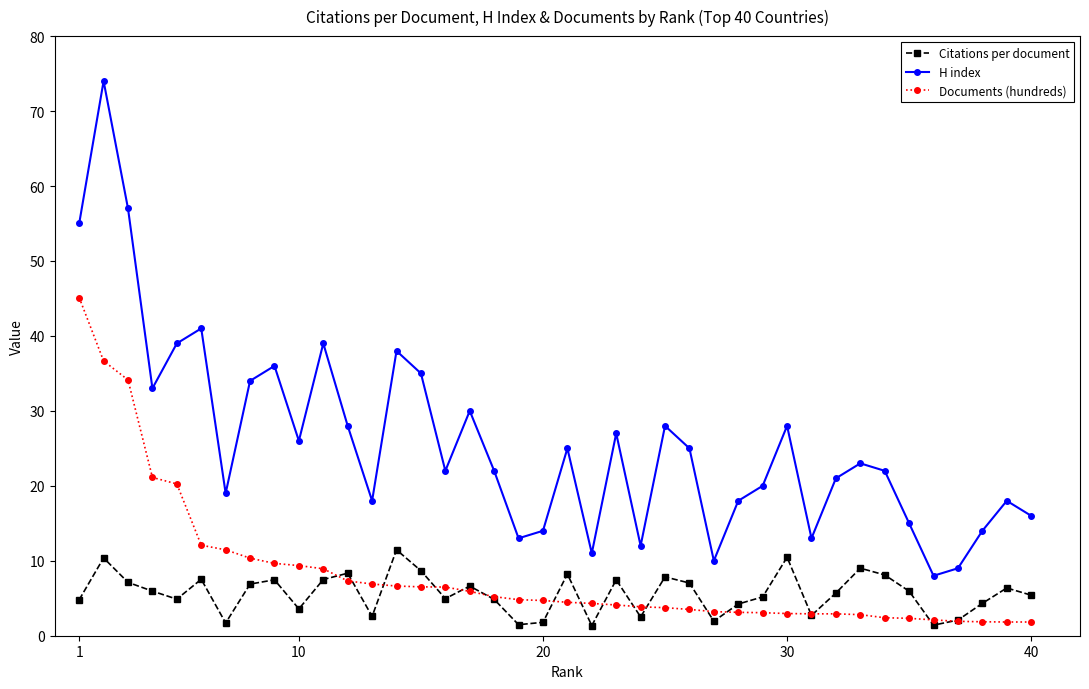

At how many categories does at least one series exceed 54?

3